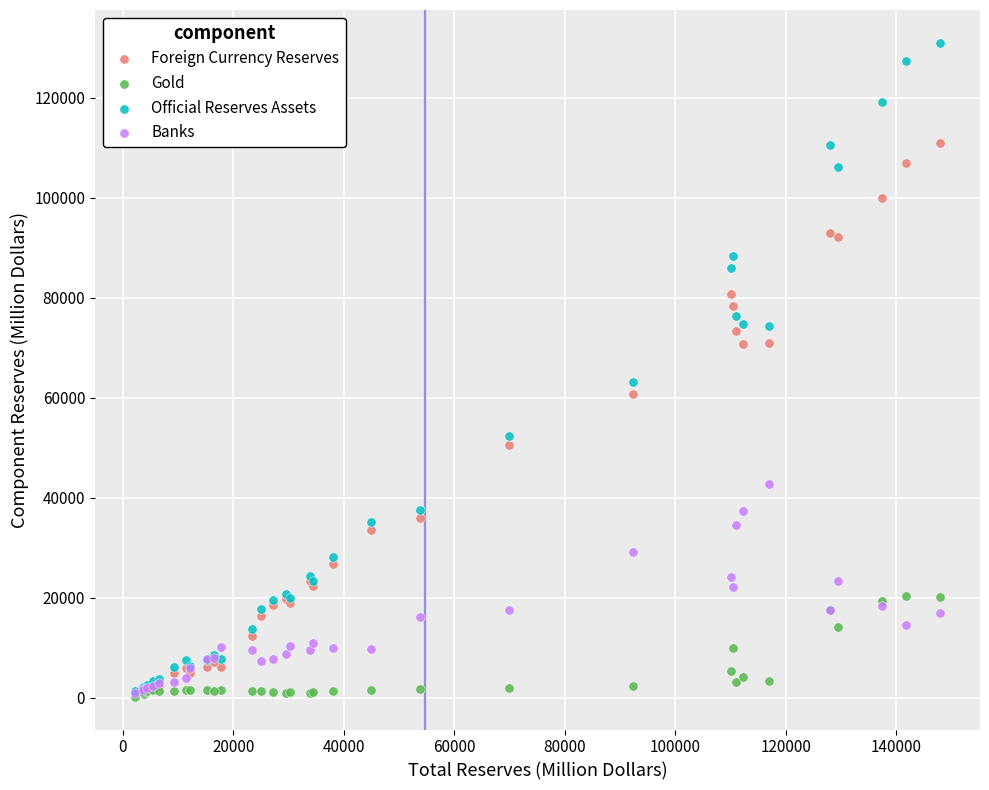

Across all series, what Y value is closest to 65594?

63185.5